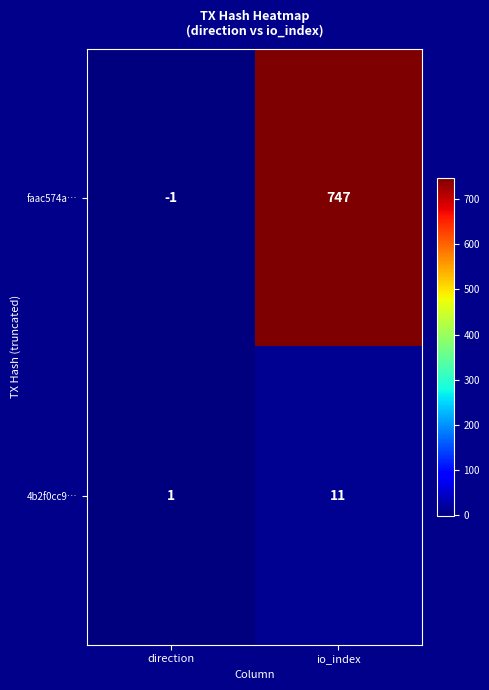

Is it true that faac574a… equals -1 at direction?

True